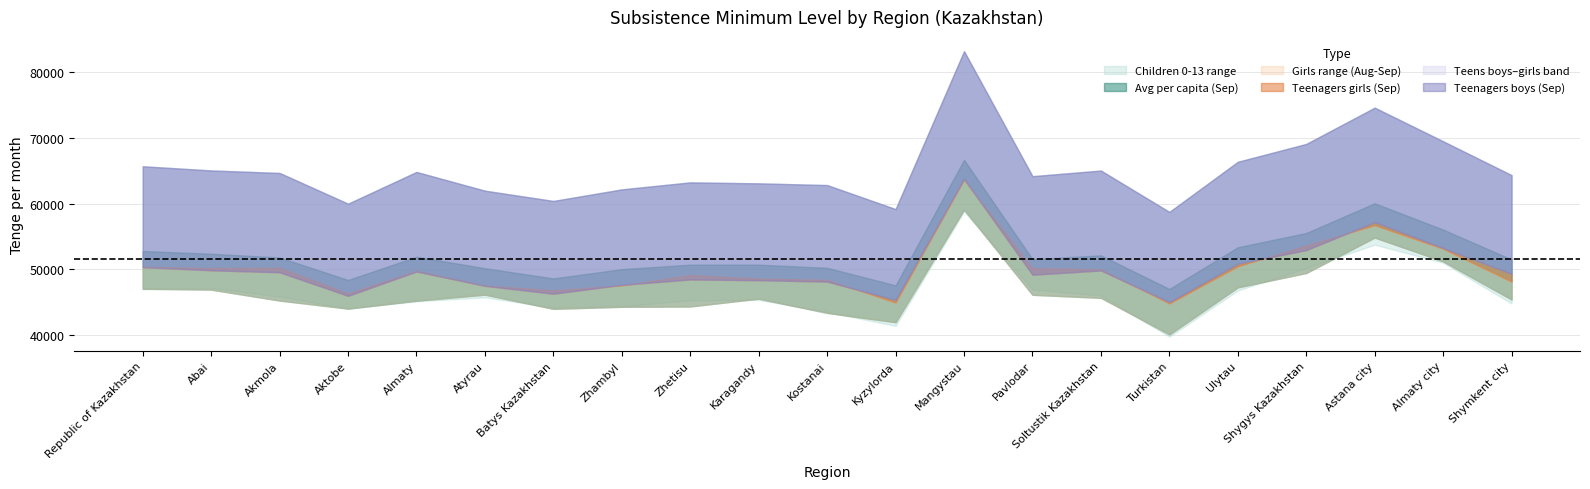

At which label does Teenagers girls (Aug) reach its minimum?

Turkistan